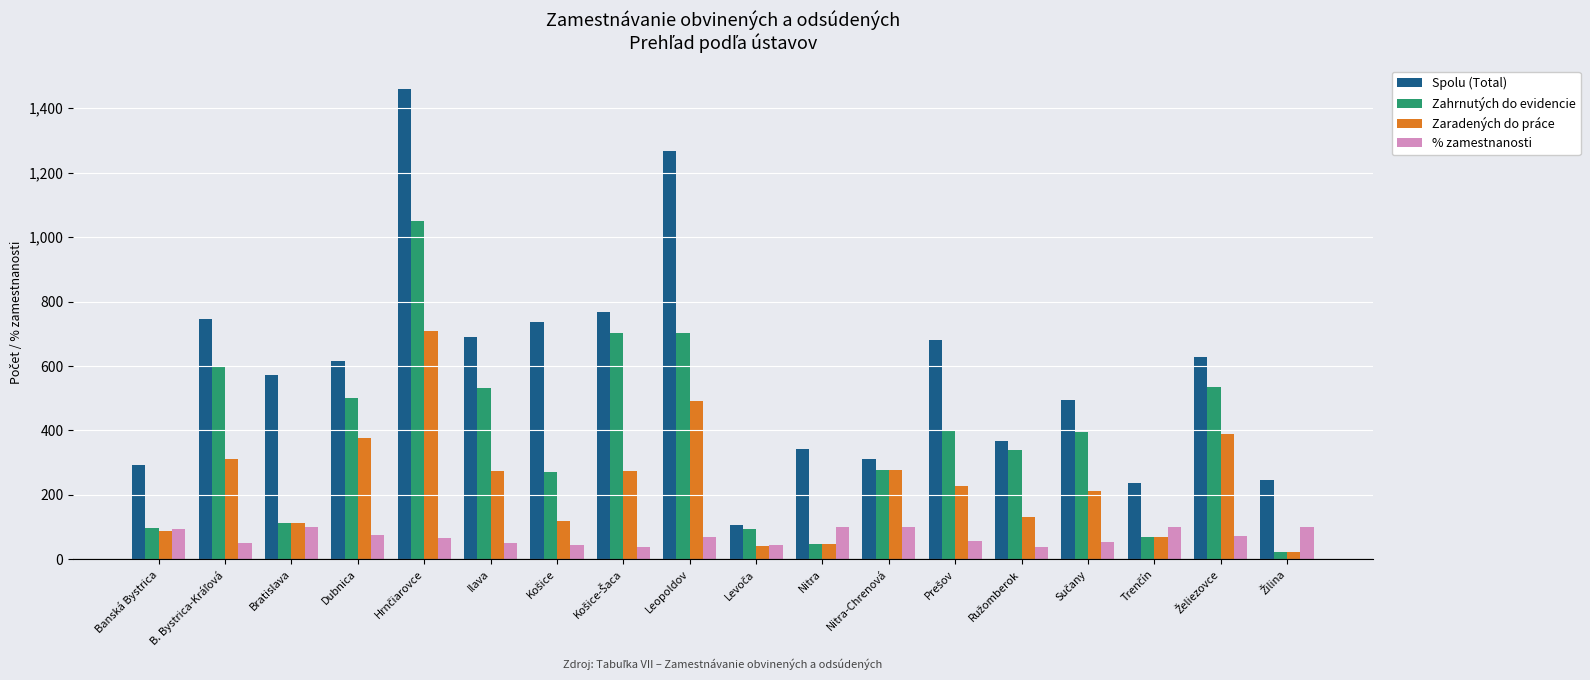

Which series has the widest spread of values?

Spolu (Total)